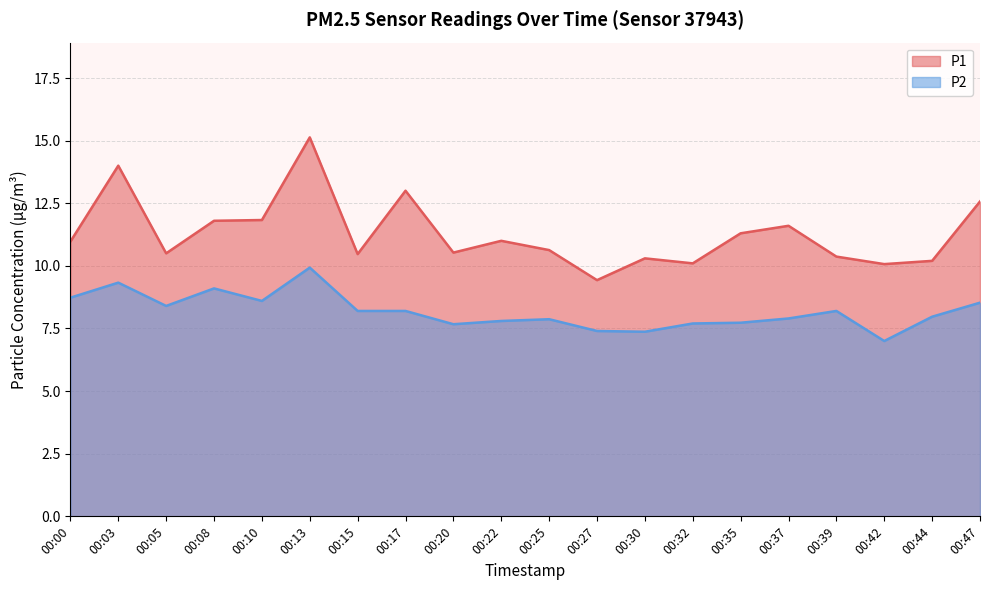

Which category has the highest value in the P2 series?

00:13